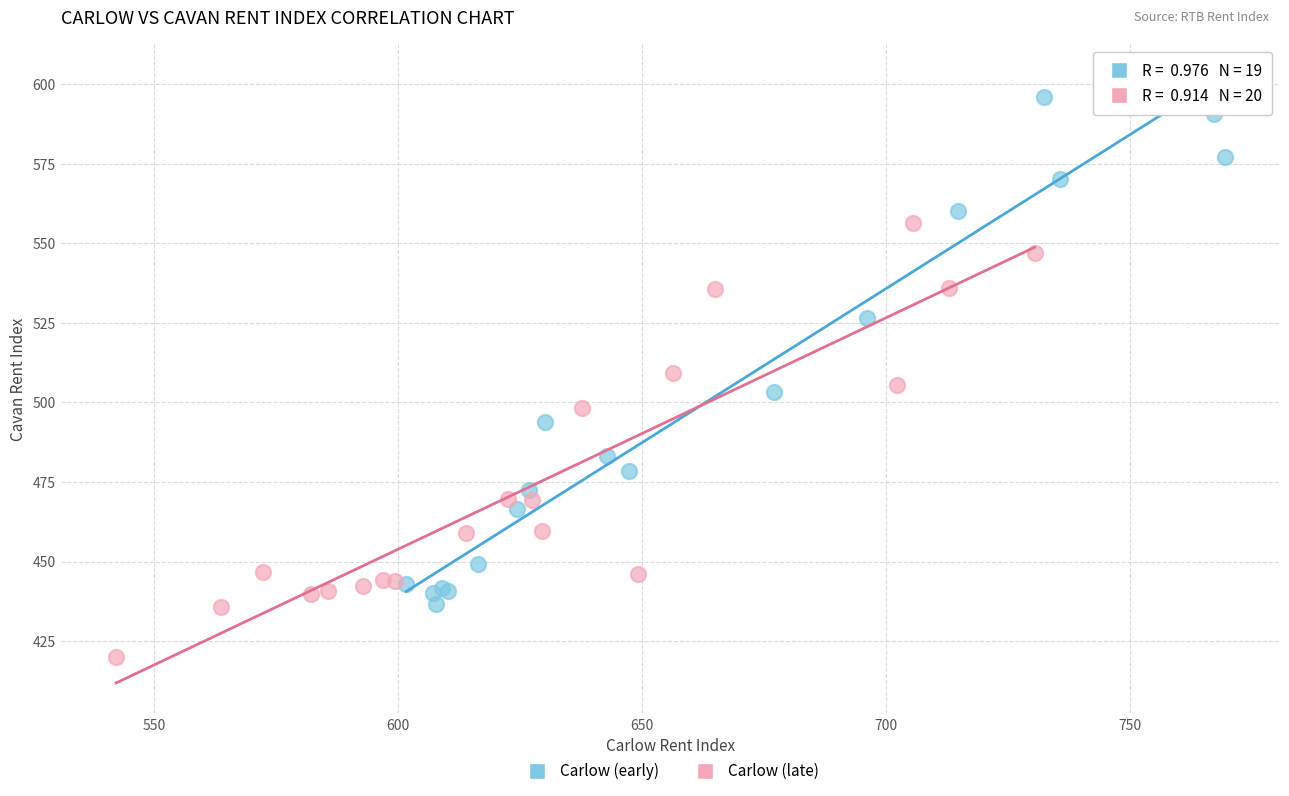

Which series reaches the maximum Y coordinate?

Carlow (early)